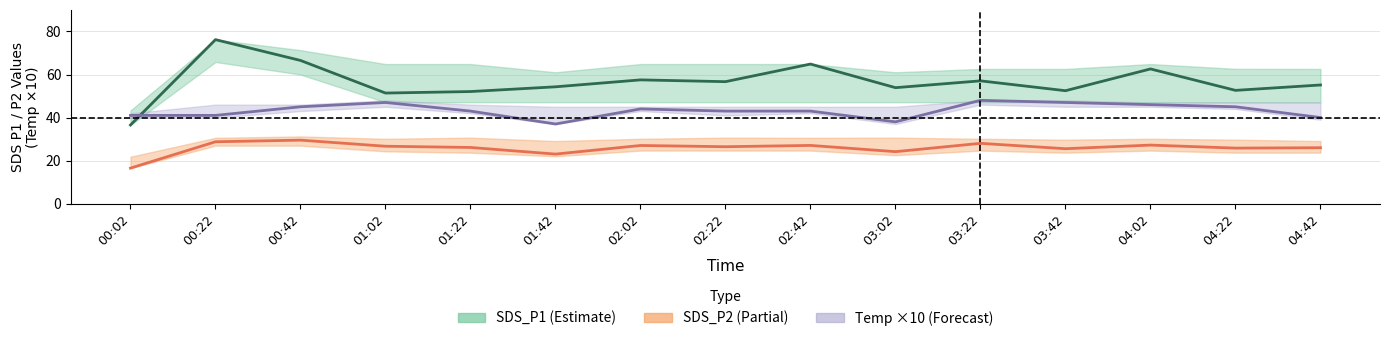

What is the label of the 14th point from the right?

00:22